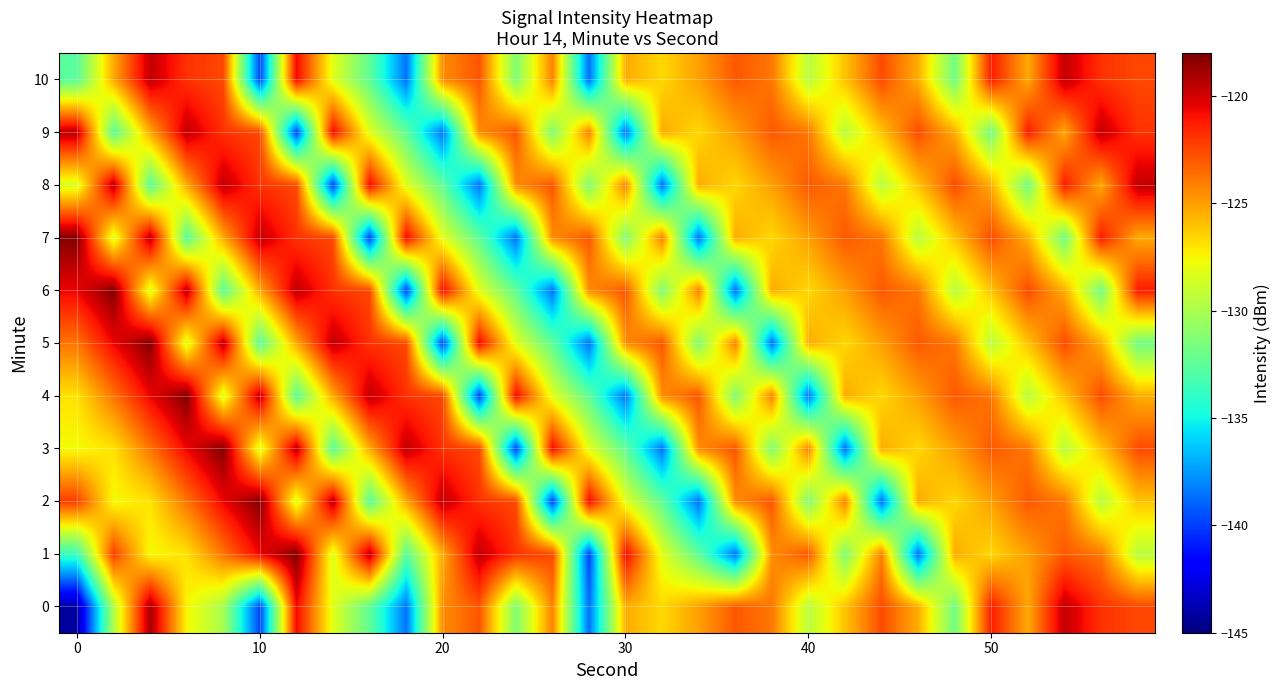

At how many categories does at least one series exceed -132?

30